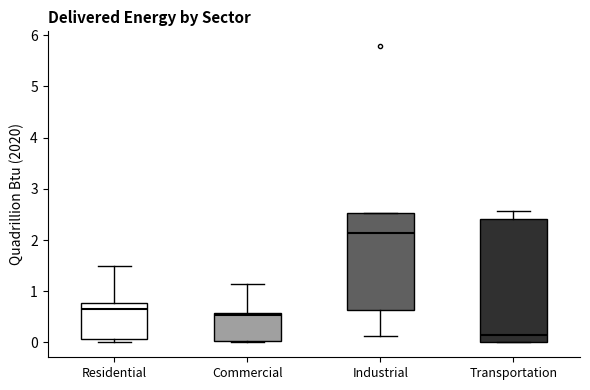

Which box is the tallest, from its lower edge to its upper edge?

Transportation